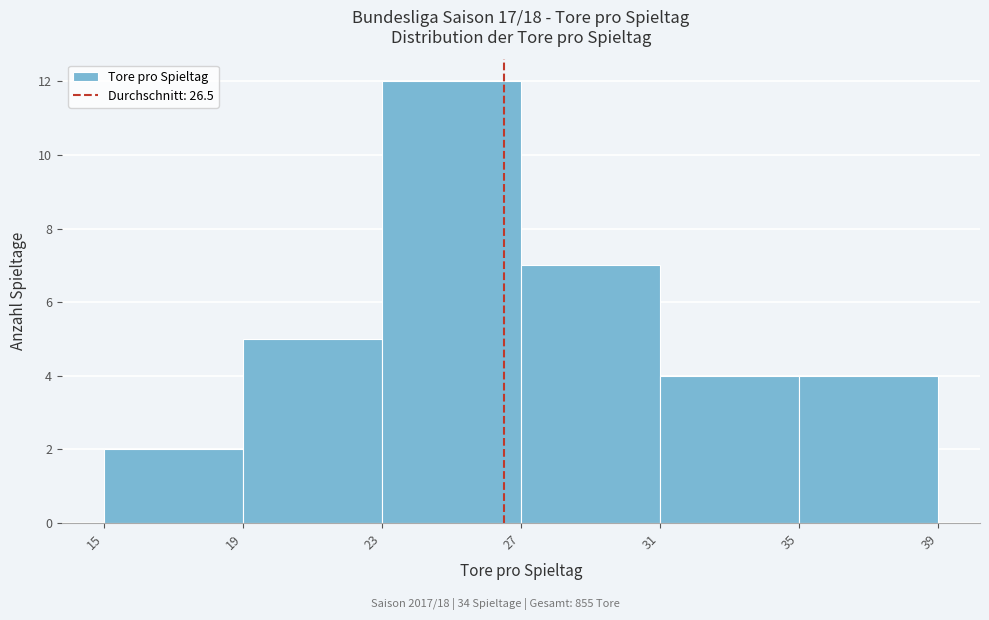

What is the height of the bar covering 35 to 39 on the x-axis? The values are not printed on the chart, so give them approximately, as read against the axis.

4